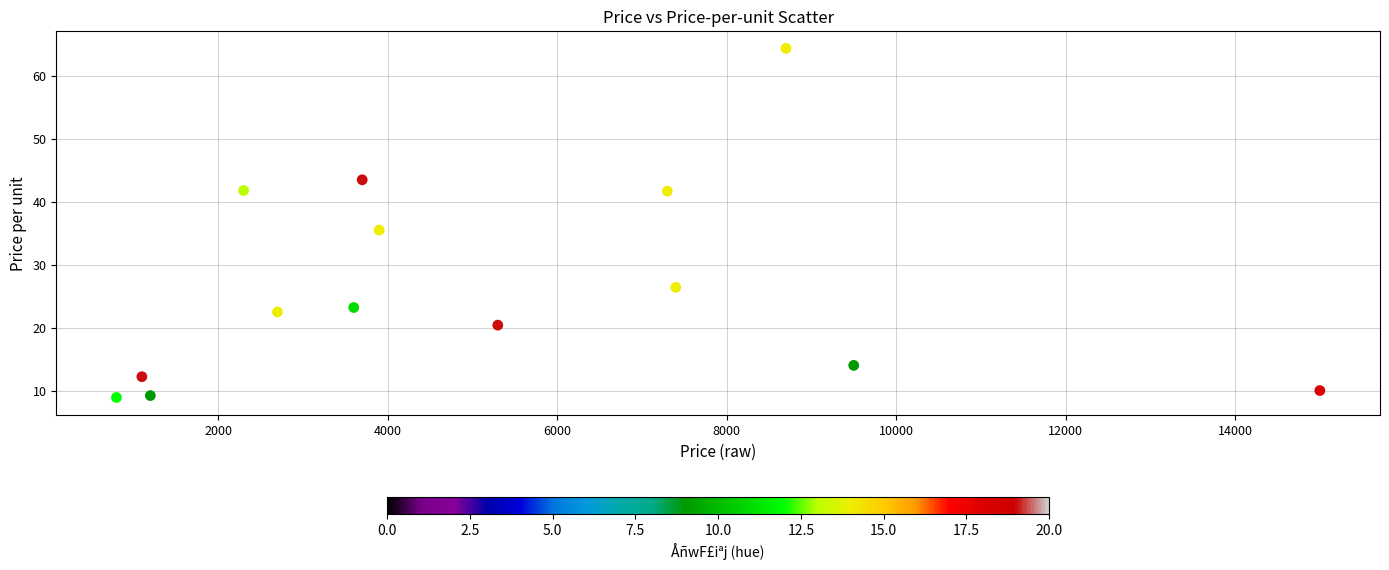

What is the range of Y values (max minus min)?

55.5